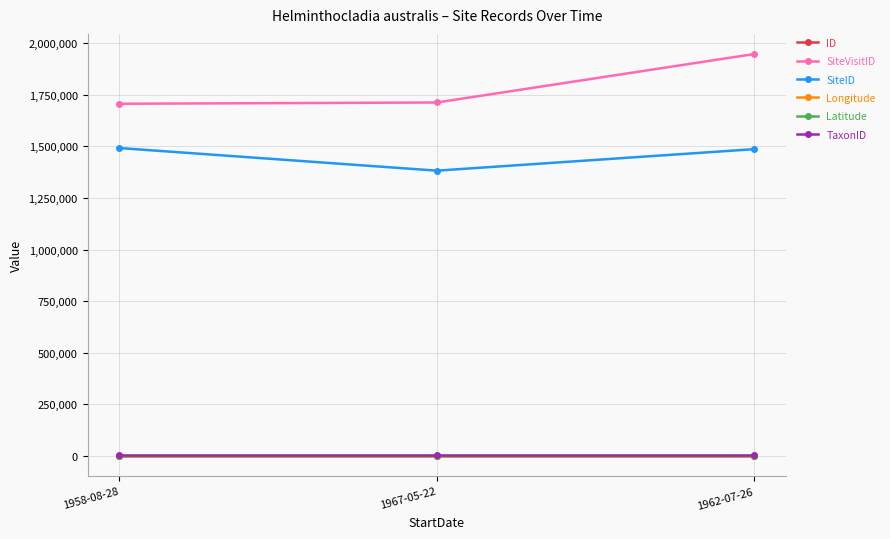

What is the sum of all SiteVisitID values?

5363562.0